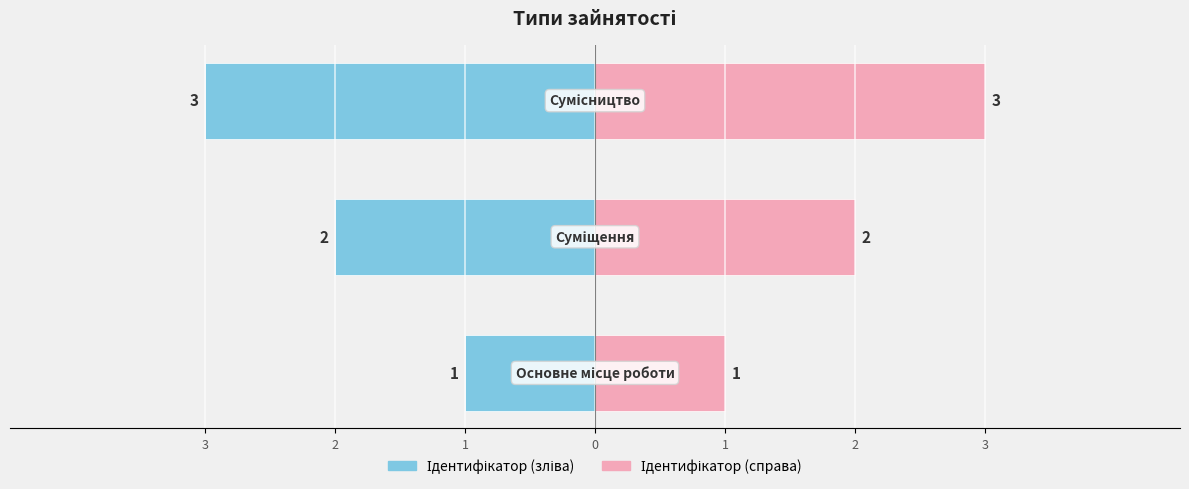

Reading left to right, transcribe all the data shown in this chart.

Ідентифікатор (зліва): 3=-1	2=-2	1=-3
Ідентифікатор (справа): 3=1	2=2	1=3